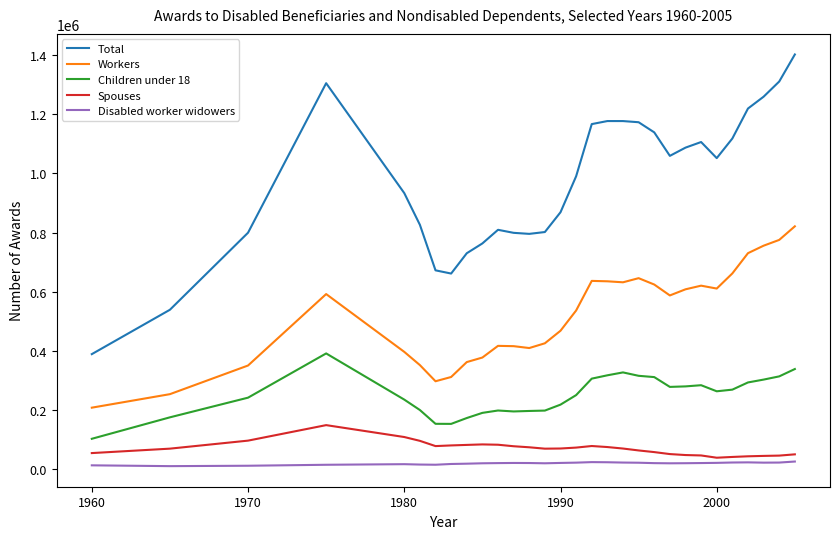

True or false: Total and Disabled worker widowers intersect in this chart.

False